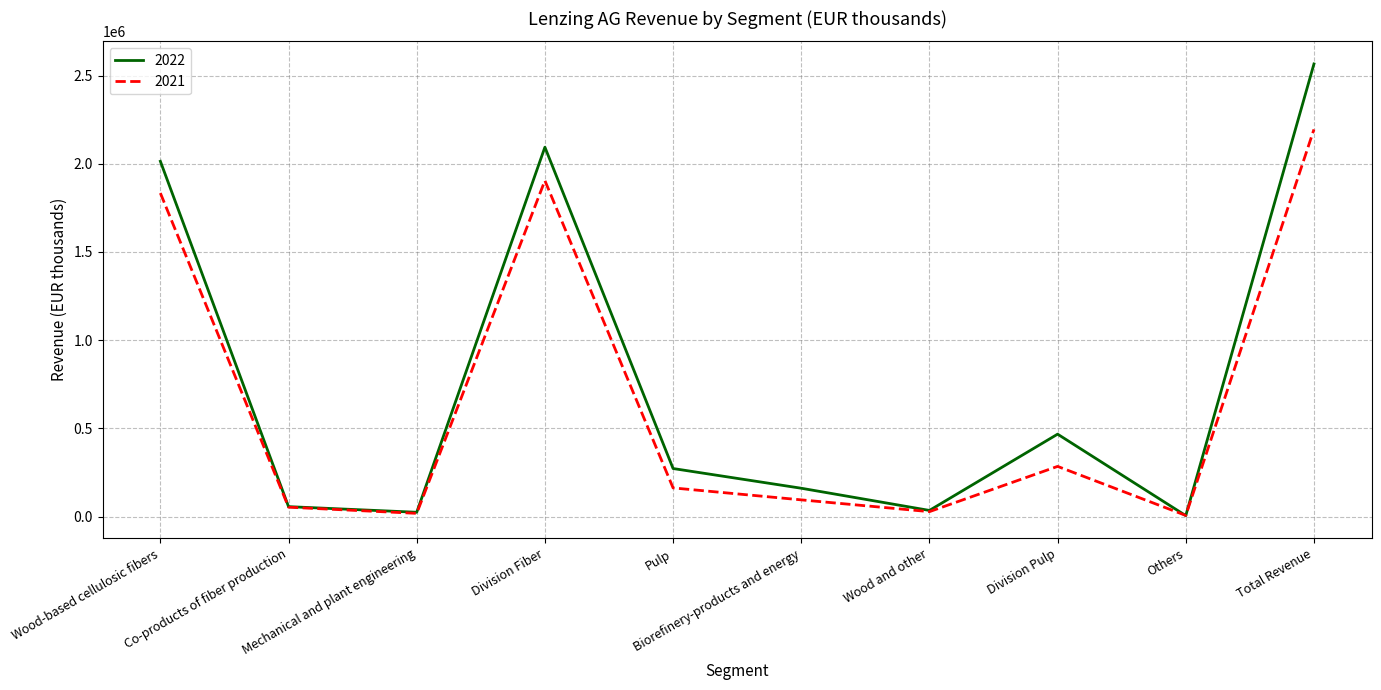

What is the difference between the highest and lowest values at Total Revenue?

371068